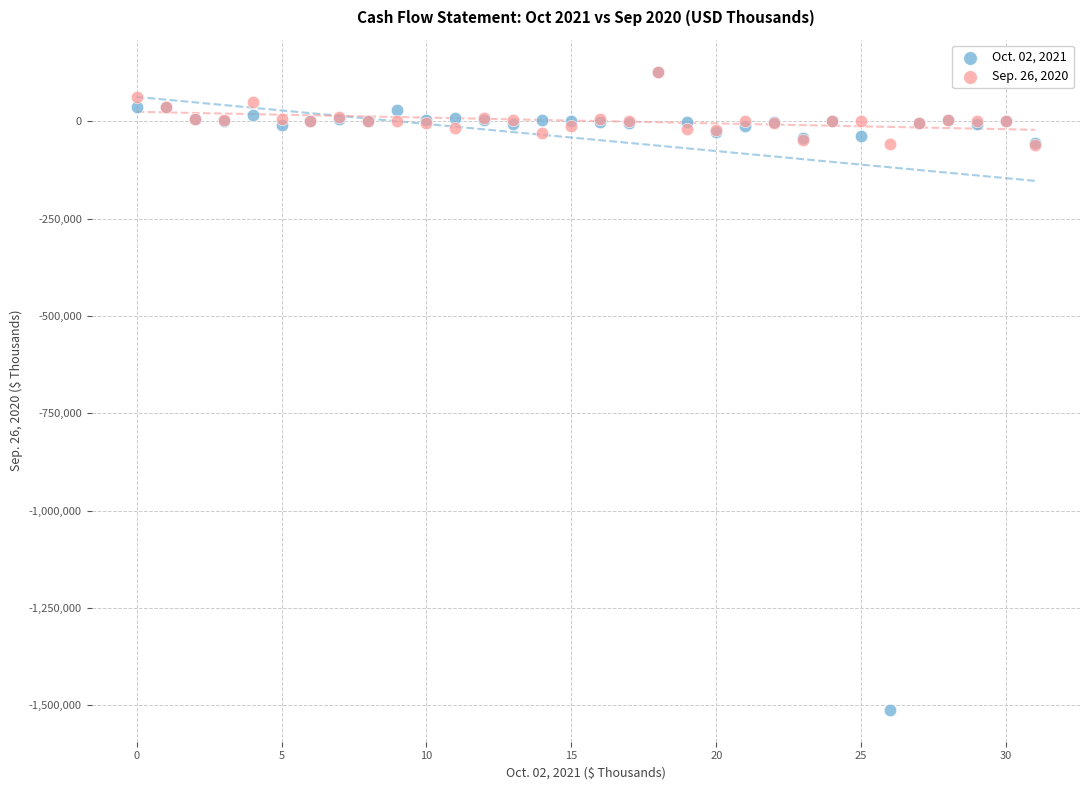

Which series contains the lowest Y value?

Oct. 02, 2021